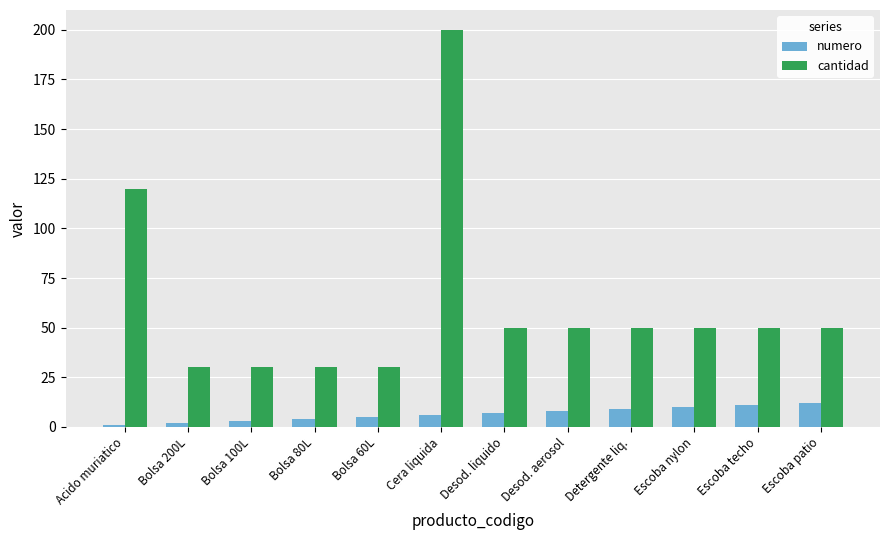

What is the difference between the second highest and minimum values in the numero series?

10